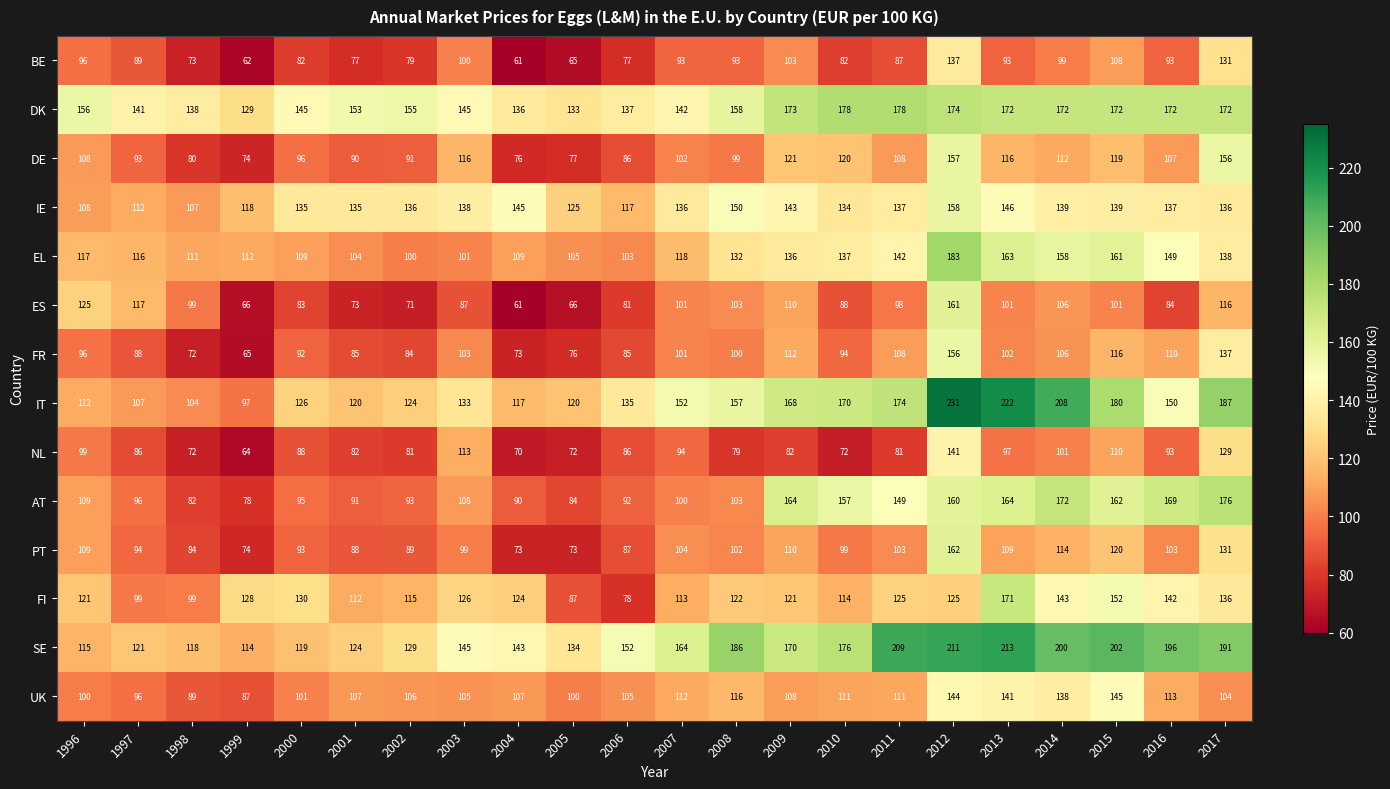

Which series has the largest range (max minus min)?

IT